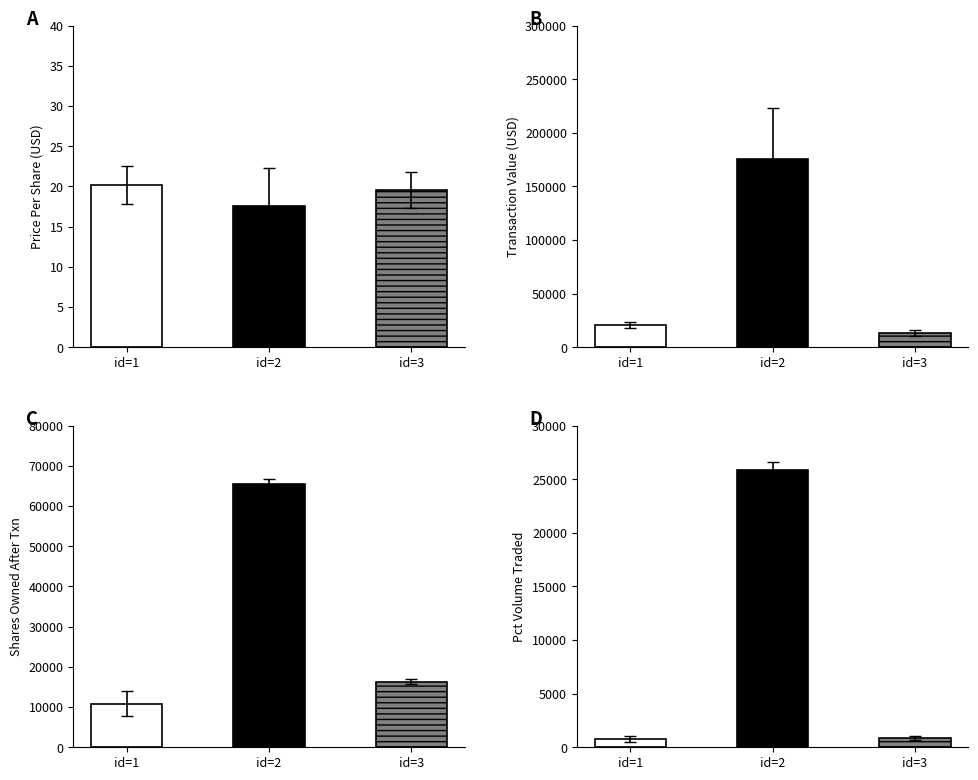

How many distinct data groups are displayed?

4